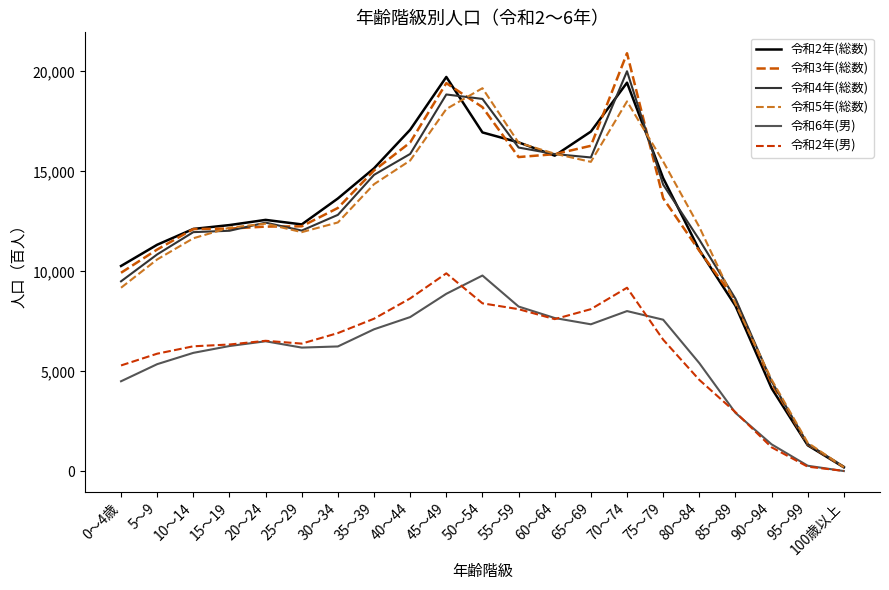

Does the chart have visible grid lines?

No